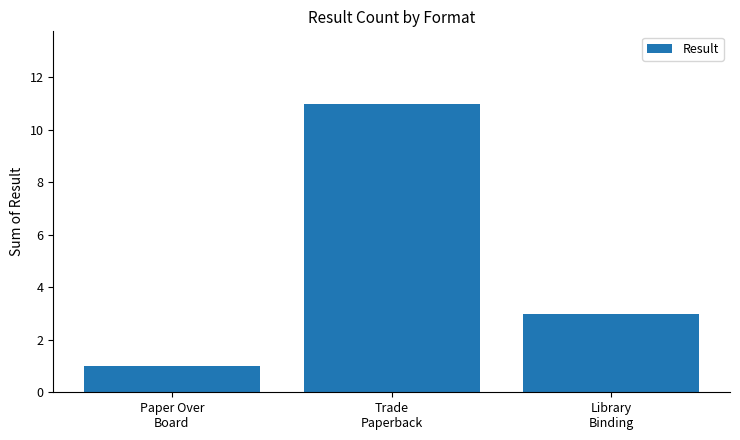

The chart shows a value of 3 at Trade
Paperback. True or false?

False